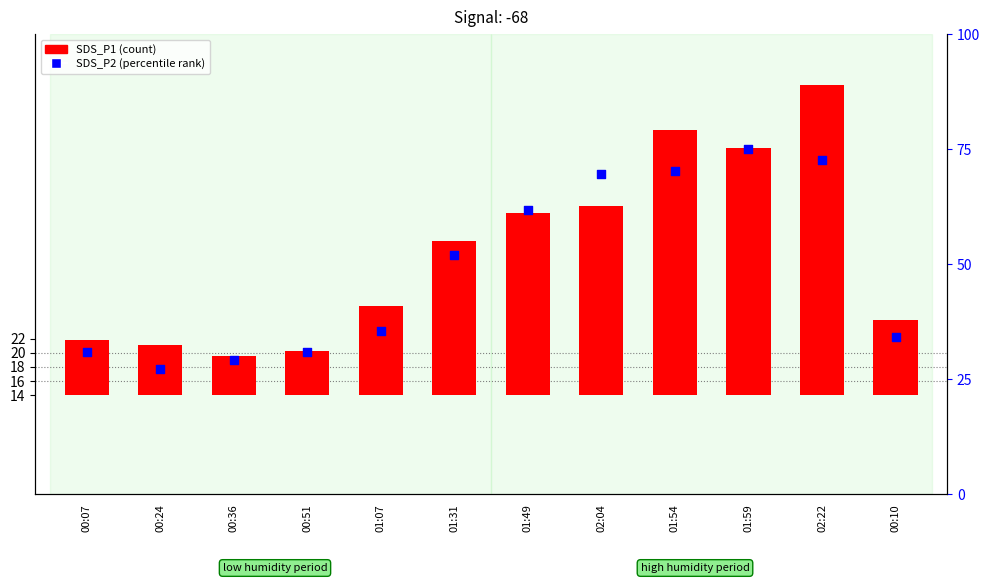

At how many categories does at least one series exceed 5?

12